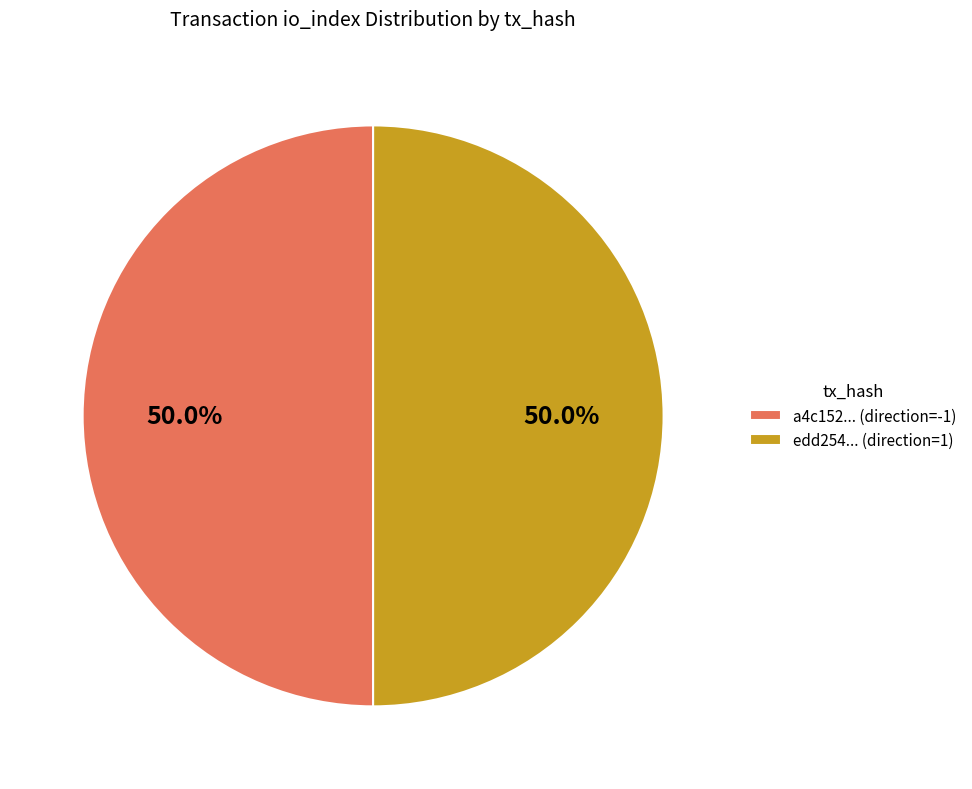

To the nearest percent, what is the difference between the largest and smallest slice percentages?

0%